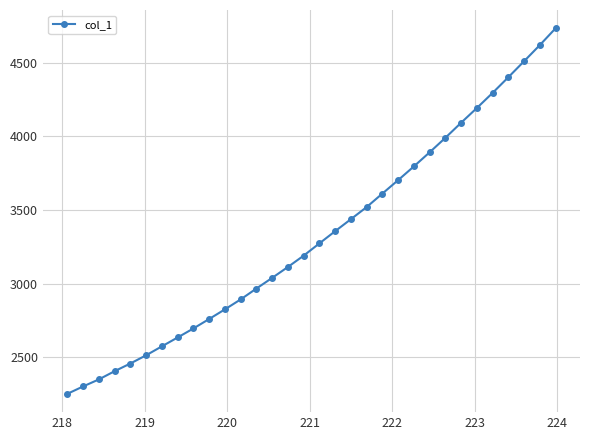

True or false: the data has more than 2 interior local peaks.

False